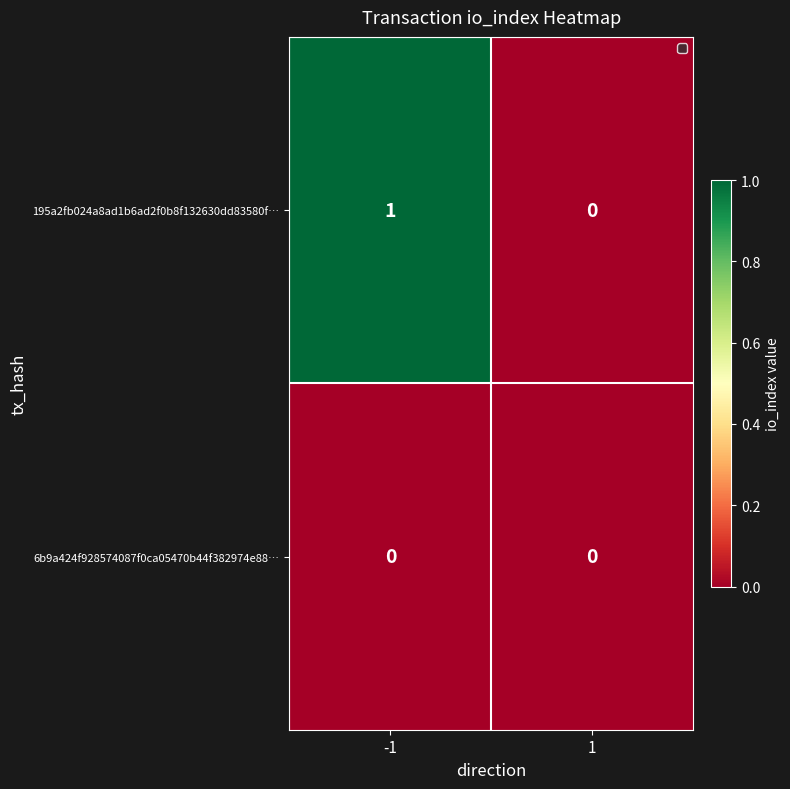

How many values in the 195a2fb024a8ad1b6ad2f0b8f132630dd83580f… series are below 1?

1